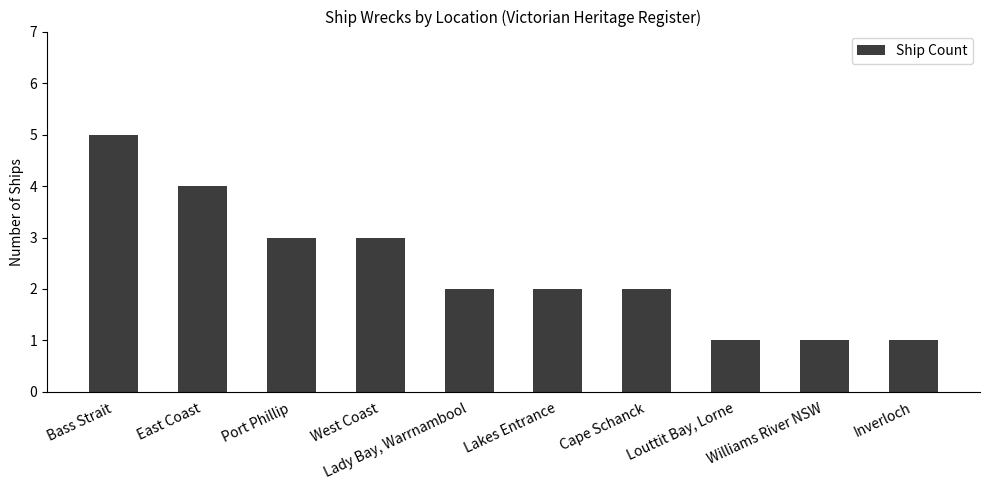

What is the label of the 3rd bar from the left?

Port Phillip